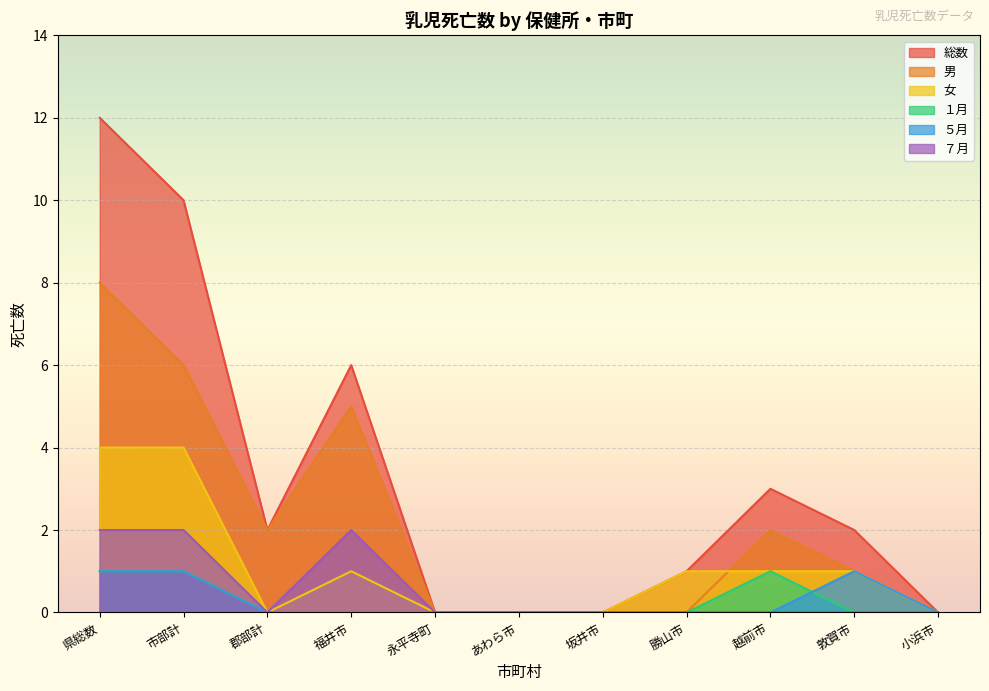

At which label does ７月 reach its minimum?

郡部計